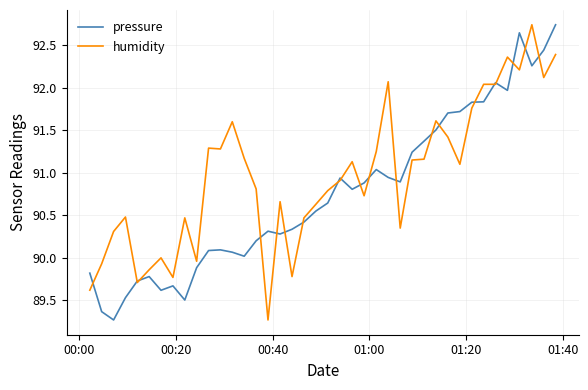

Rank the series by their average value, from lowest to highest.

pressure, humidity